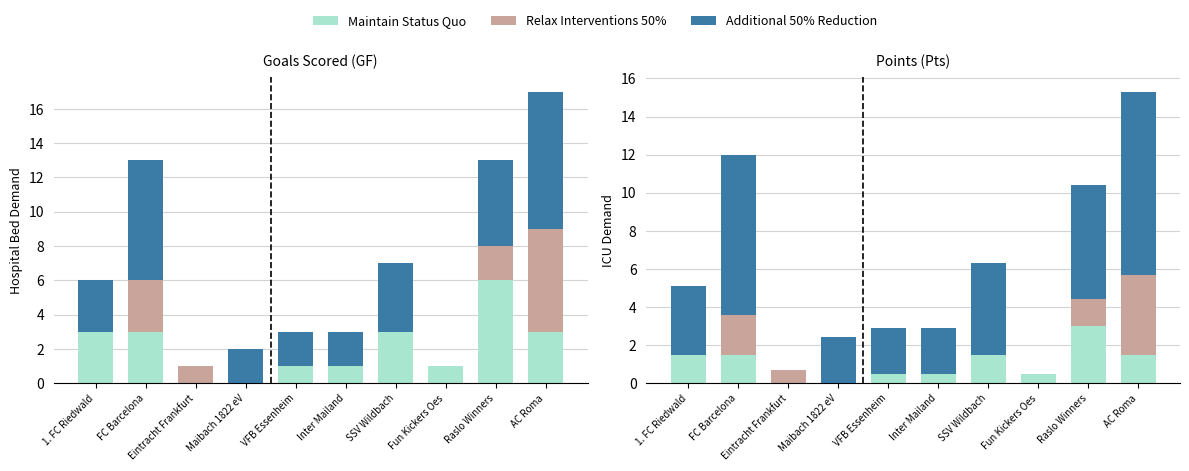

At how many categories does at least one series exceed 5?

3